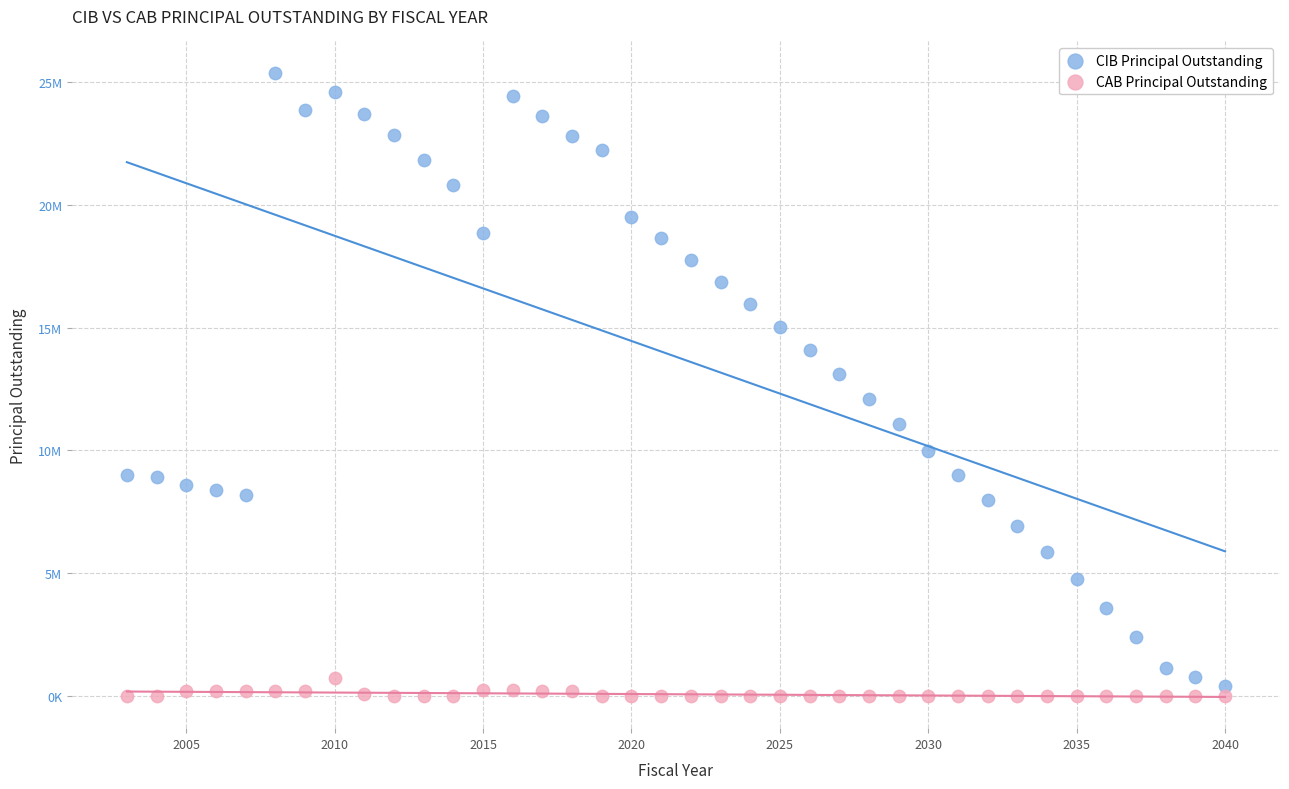

What are all the series names shown in the legend?

CIB Principal Outstanding, CAB Principal Outstanding